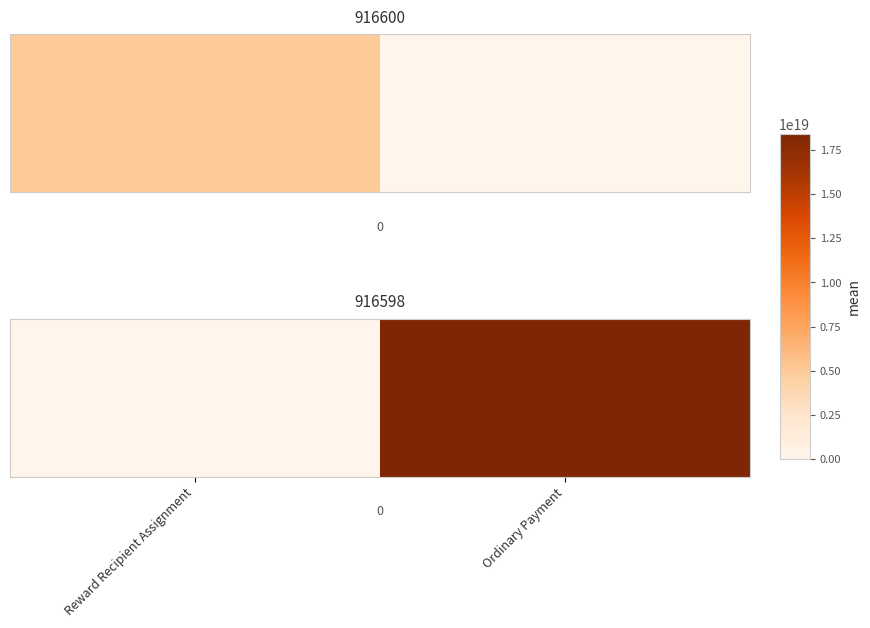

Read the value at Ordinary Payment, to the nearest 10.

18394661661255040000